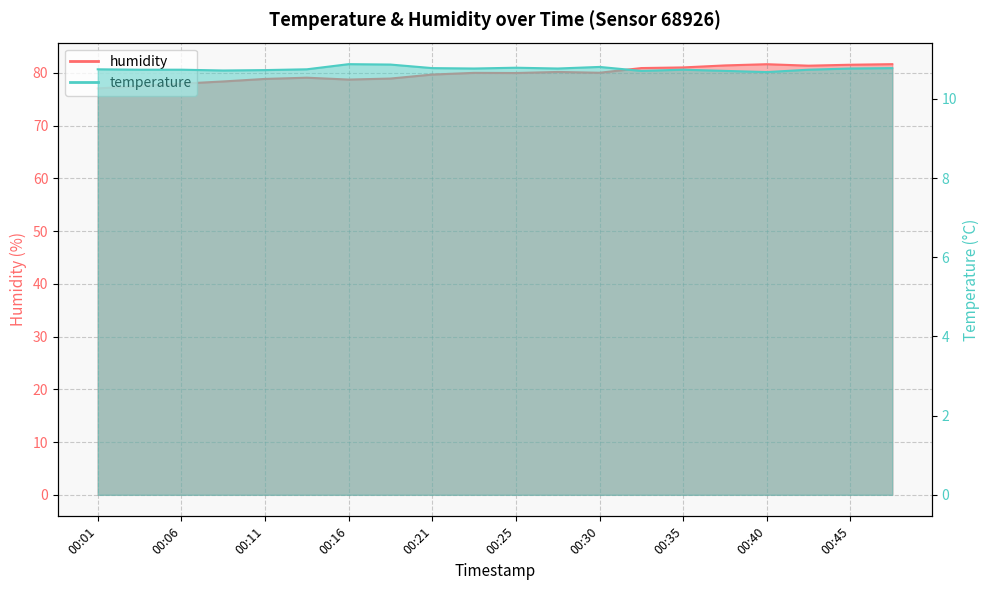

Which series has the largest range (max minus min)?

humidity